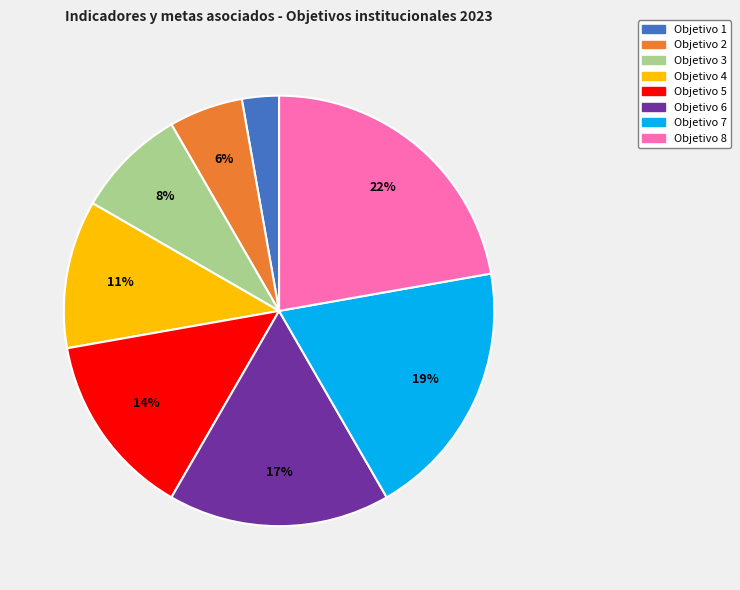

How many segments does this pie chart have?

8